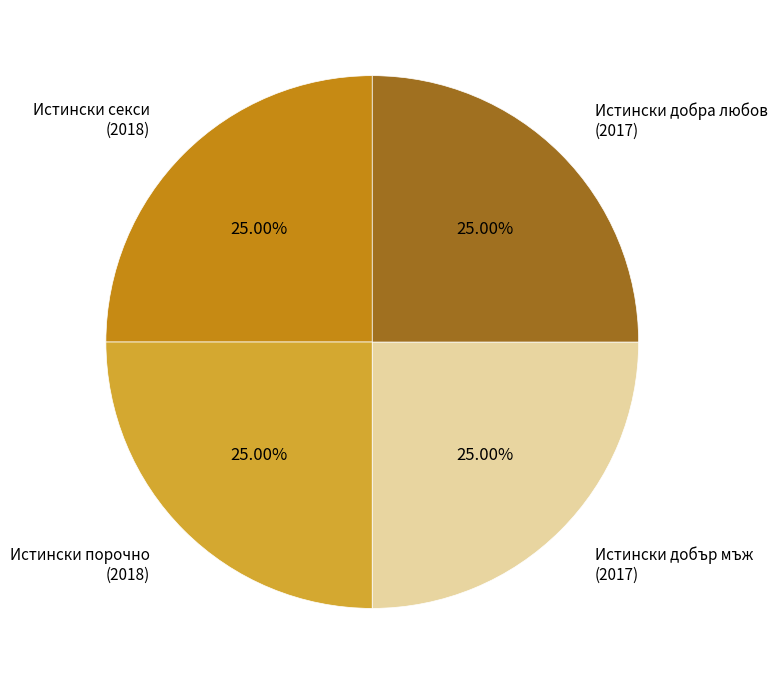

Is Истински секси (2018) the majority of the pie?

No